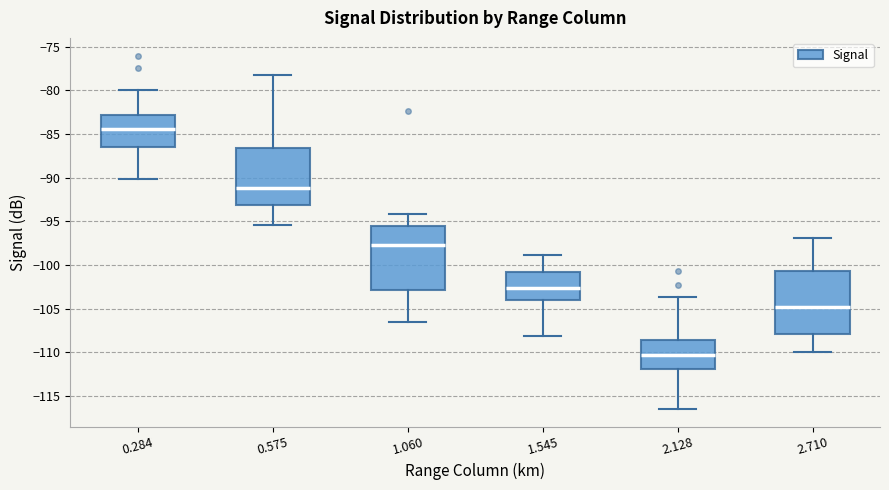

Where does the upper whisker of the box at x = 0.575 end on the y-axis? The values are not printed on the chart, so give them approximately, as read against the axis.

-78.0